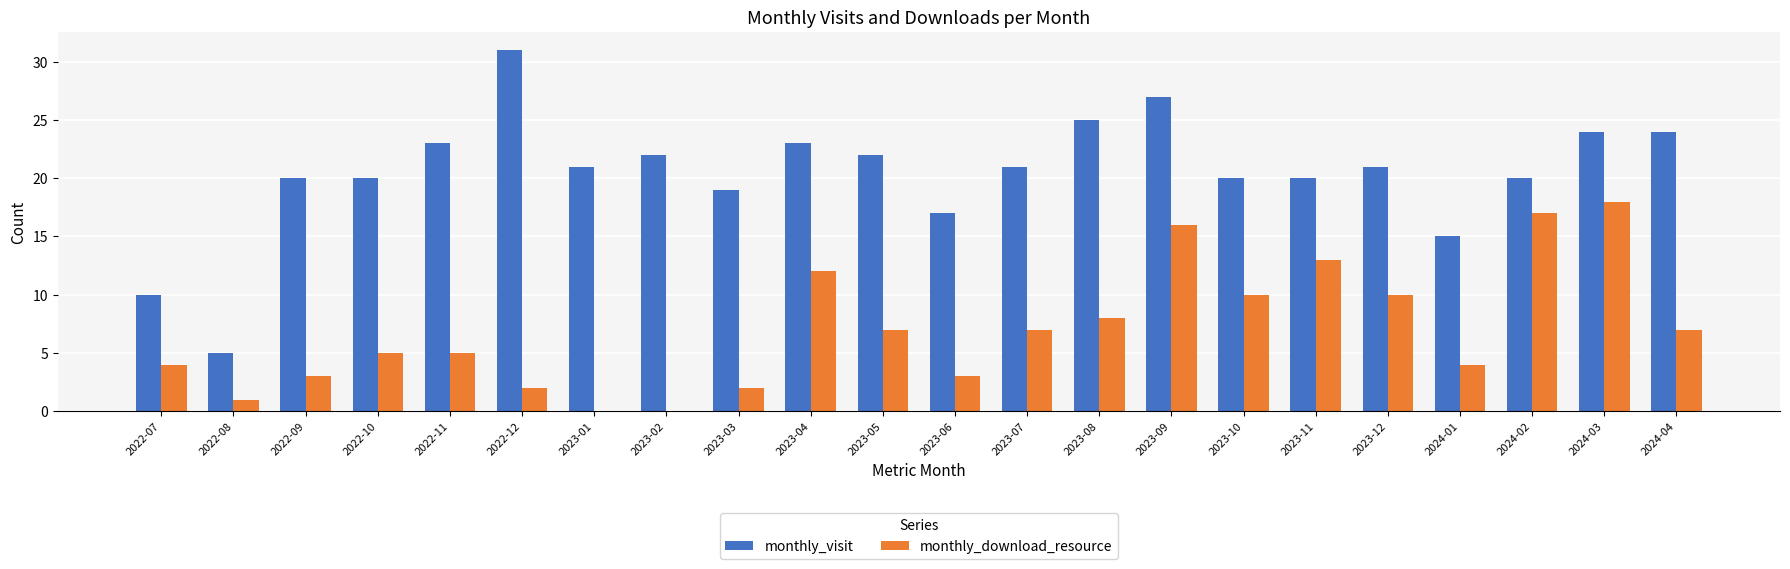

How many distinct data groups are displayed?

2